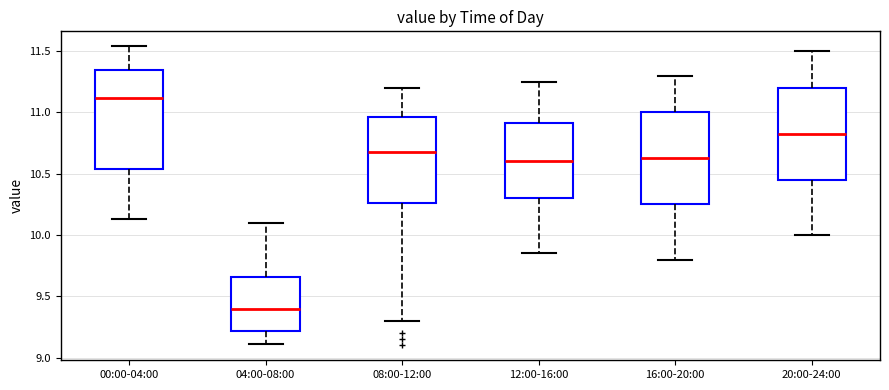

Reading left to right, transcribe this box plot: for each box, give where its median line is, the range the box spans, and where its two whiskers end, as read against the y-axis. The values are not printed on the chart, so give them approximately, as read against the axis.

00:00-04:00: median 11.10, box 10.55 to 11.35, whiskers 10.15 to 11.55
04:00-08:00: median 9.40, box 9.20 to 9.65, whiskers 9.10 to 10.10
08:00-12:00: median 10.70, box 10.25 to 10.95, whiskers 9.30 to 11.20
12:00-16:00: median 10.60, box 10.30 to 10.90, whiskers 9.85 to 11.25
16:00-20:00: median 10.65, box 10.25 to 11.00, whiskers 9.80 to 11.30
20:00-24:00: median 10.85, box 10.45 to 11.20, whiskers 10.00 to 11.50